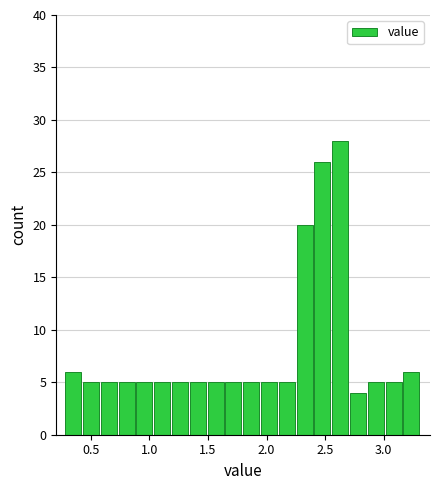

Around what value on the x-axis is the tallest bar? Give the approximate position of its centre, as read against the axis.

2.65